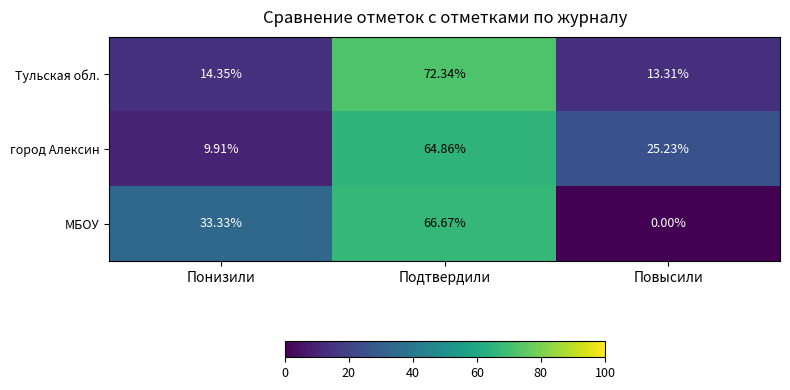

Rank the categories by МБОУ value from lowest to highest.

Повысили, Понизили, Подтвердили